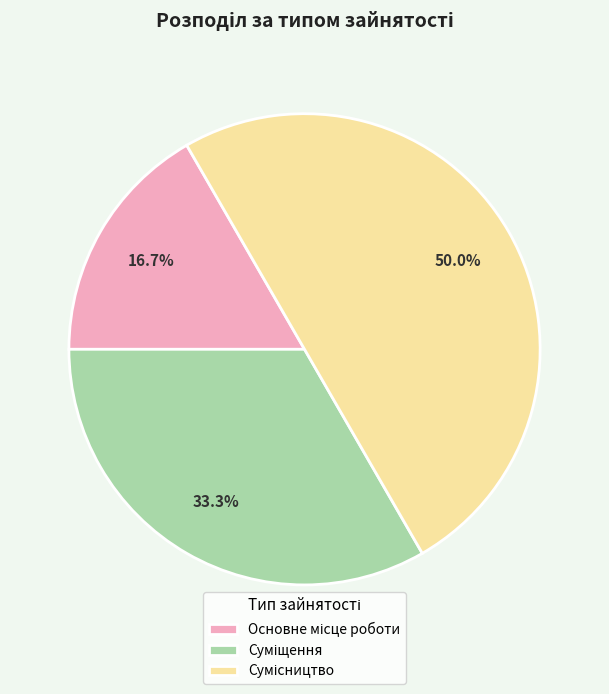

Between Сумісництво and Суміщення, which is larger?

Сумісництво